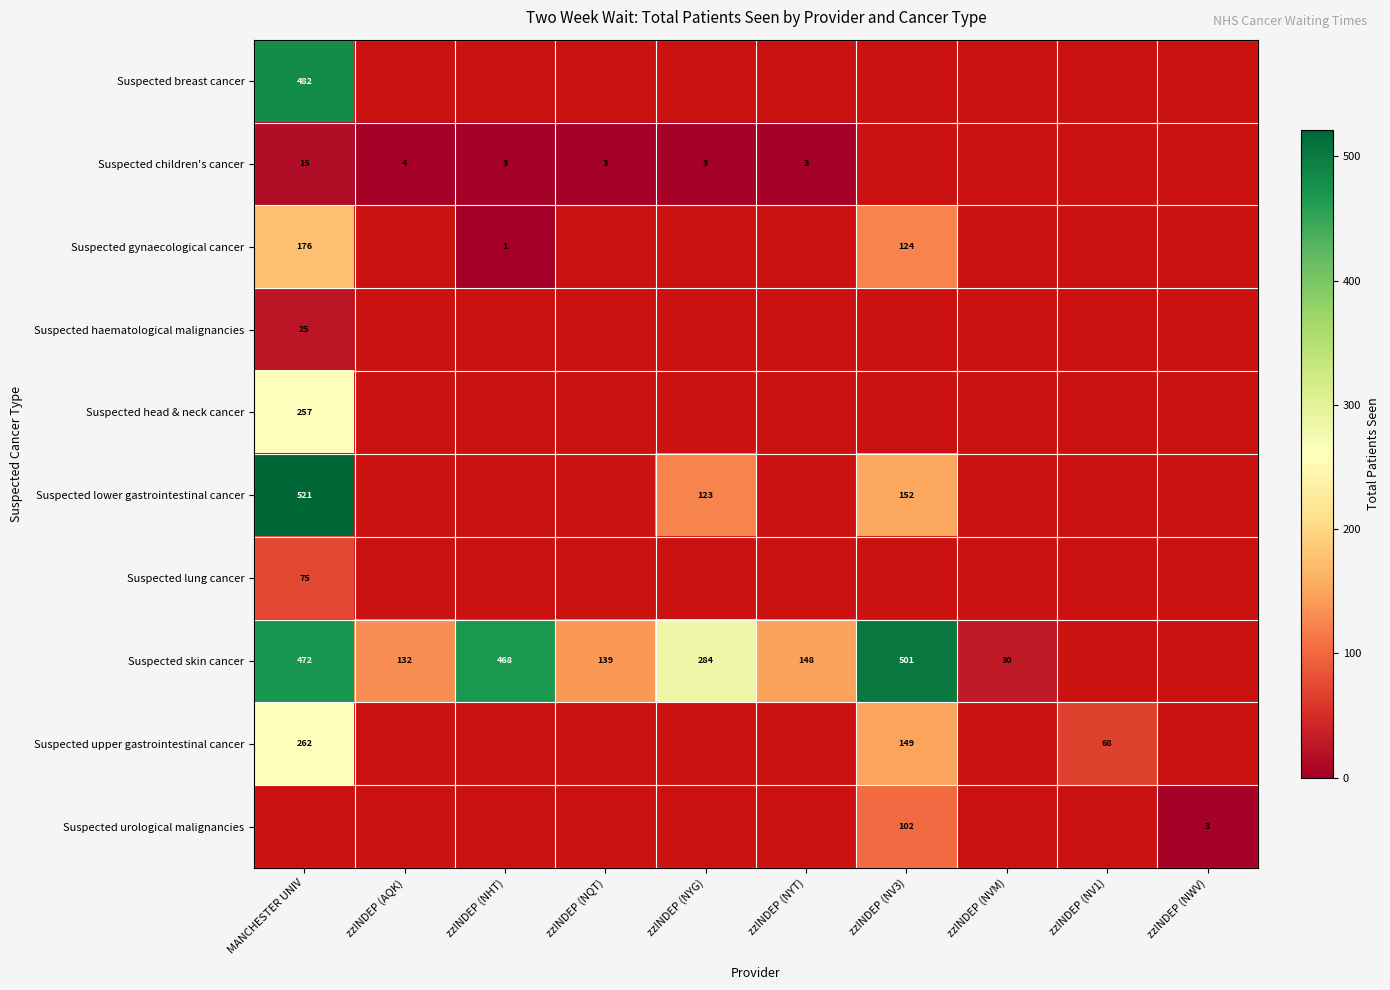

Count the number of categories in the chart.

10